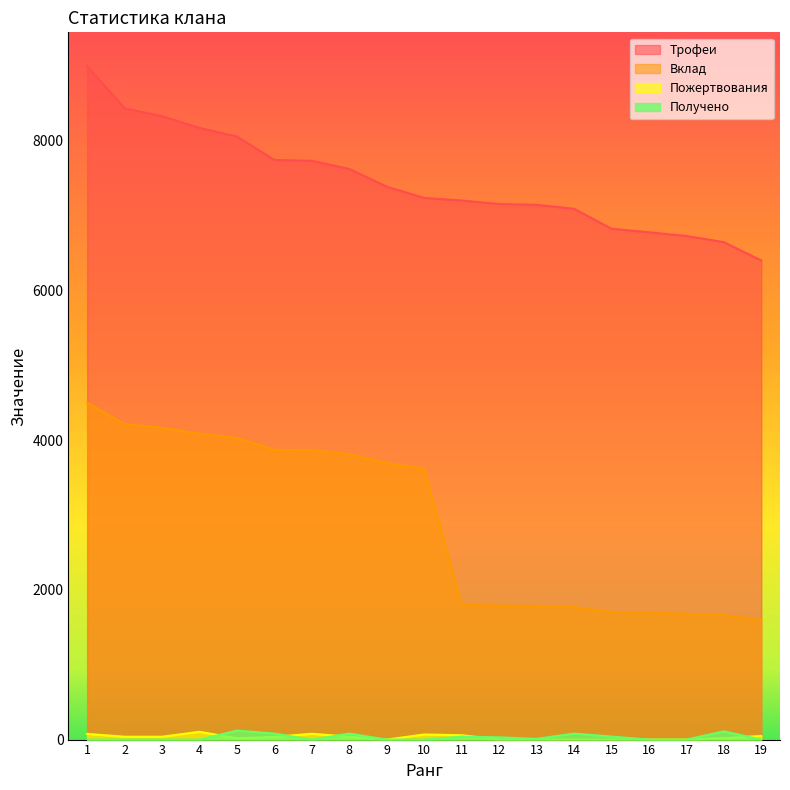

What is the maximum value shown in the chart?

9000